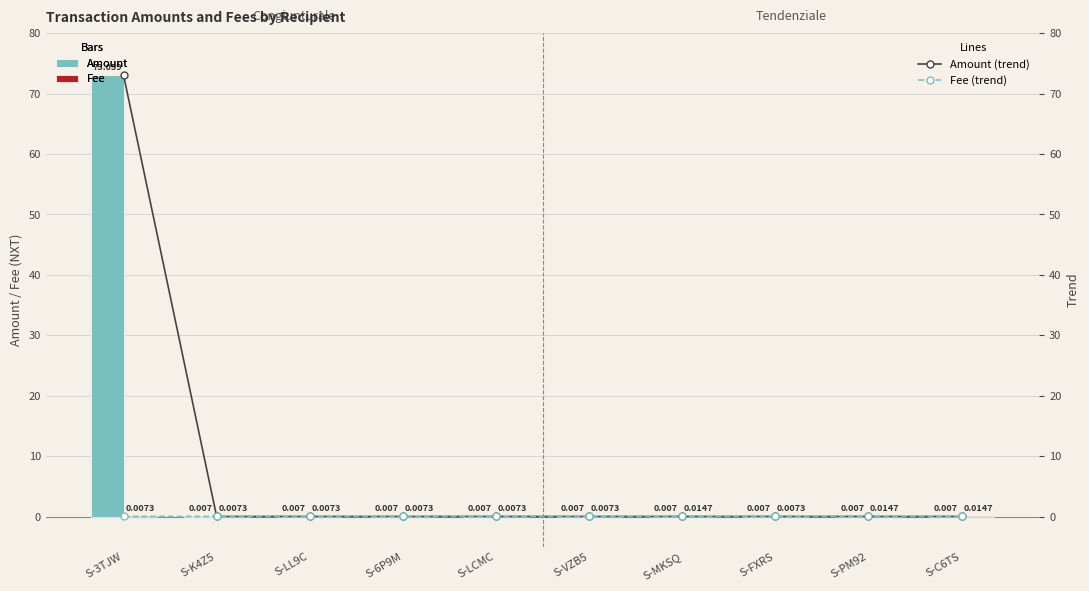

What is the label of the 9th bar from the left?

S-PM92